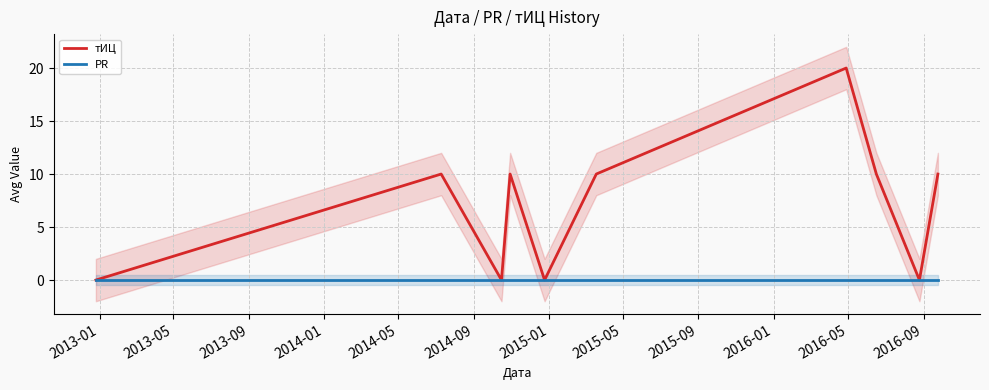

Rank the series by their average value, from lowest to highest.

PR, тИЦ